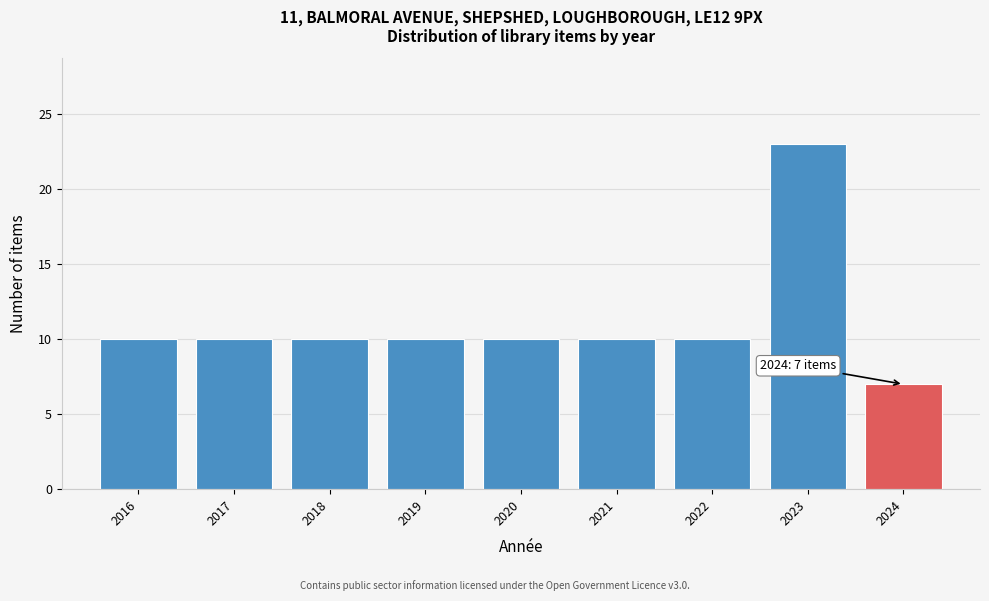

Reading left to right, what are all the values shown in this chart?

2016=10	2017=10	2018=10	2019=10	2020=10	2021=10	2022=10	2023=23	2024=7